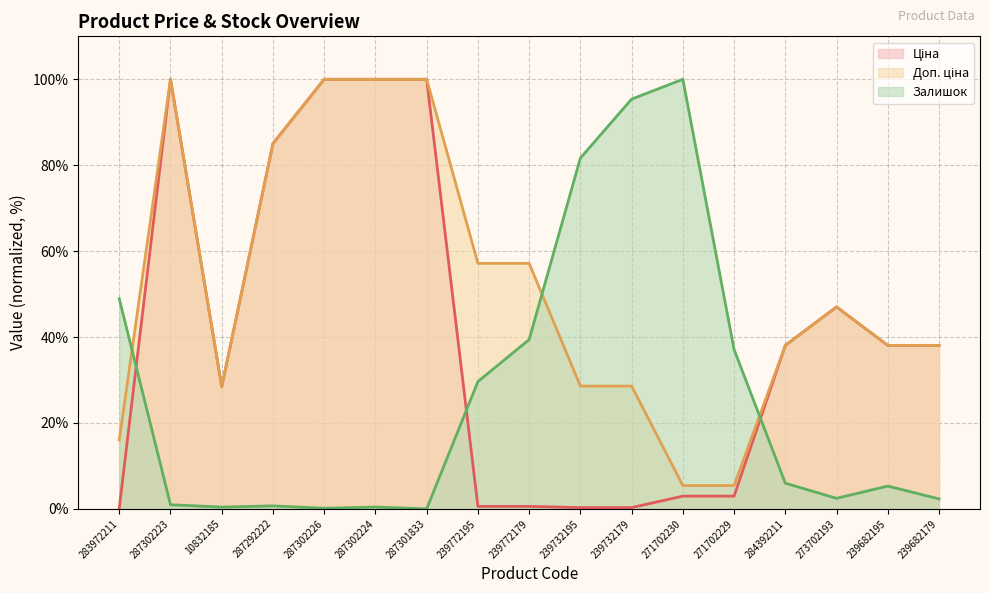

Rank the categories by Залишок value from highest to lowest.

271702230, 239732179, 239732195, 283972211, 239772179, 271702229, 239772195, 284392211, 239682195, 273702193, 239682179, 287302223, 287292222, 10832185, 287302224, 287302226, 287301833